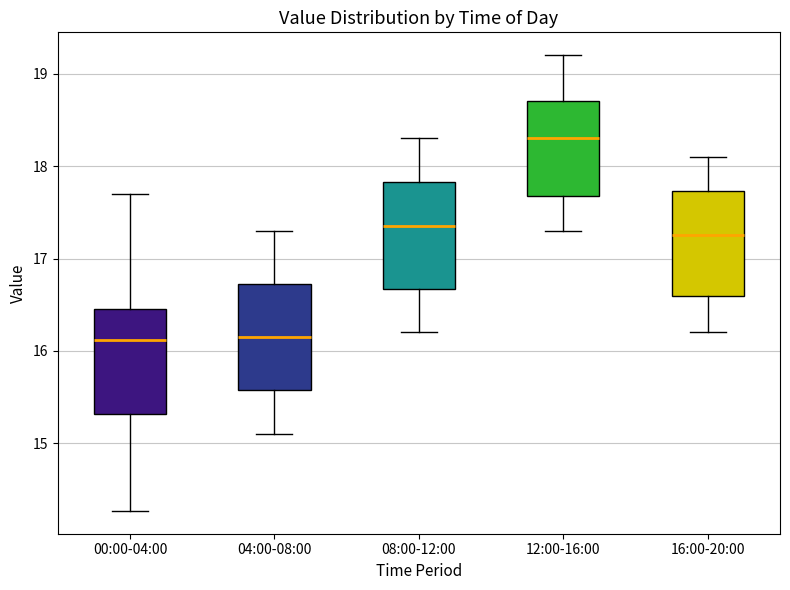

Which box has the highest median line?

12:00-16:00